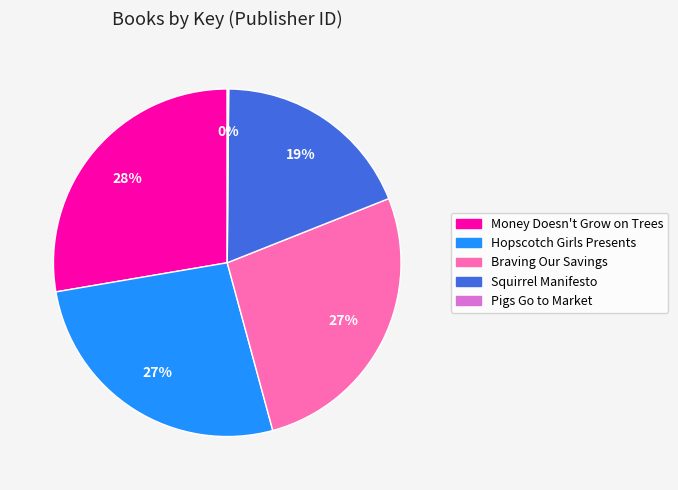

Which category has the biggest portion of the pie?

Money Doesn't Grow on Trees